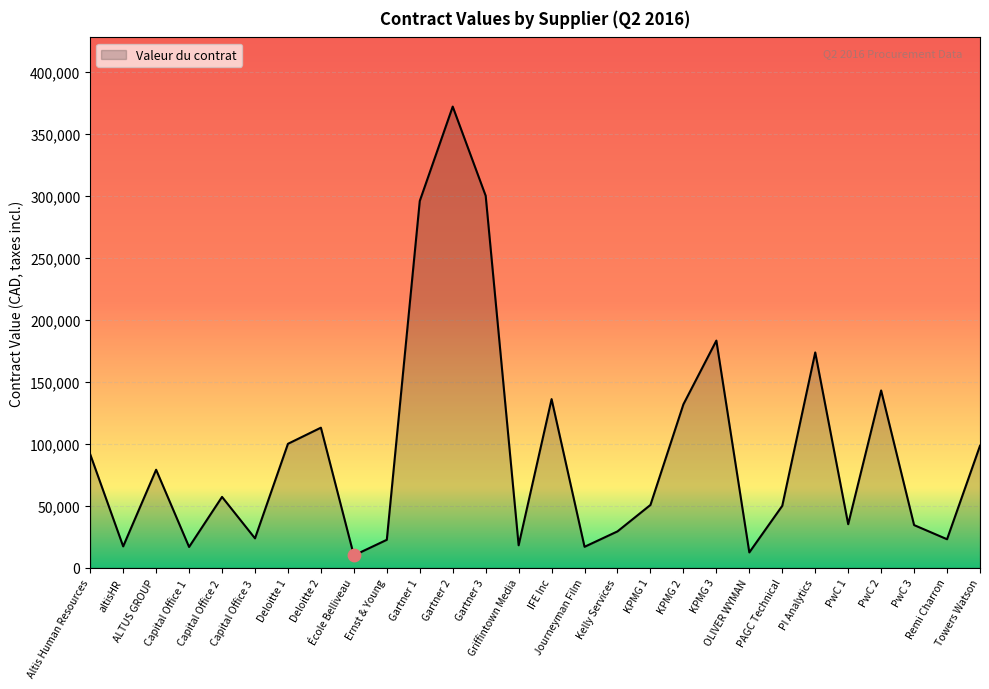

Which has a higher value, ALTUS GROUP or Deloitte 1?

Deloitte 1